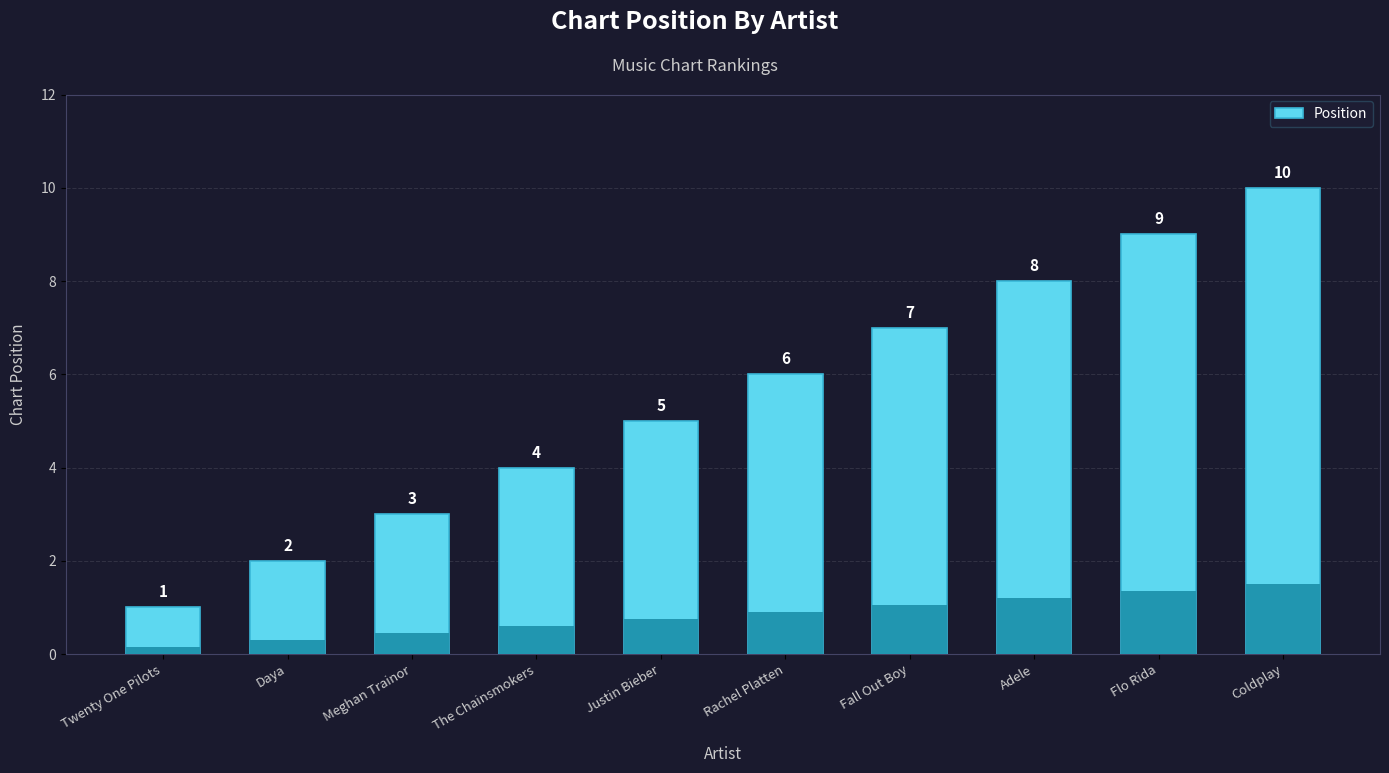

Read the value at The Chainsmokers.

4